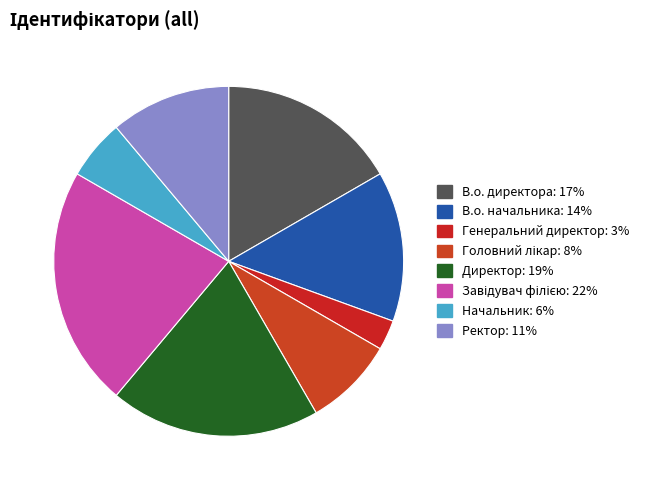

How many slices are in this pie chart?

8